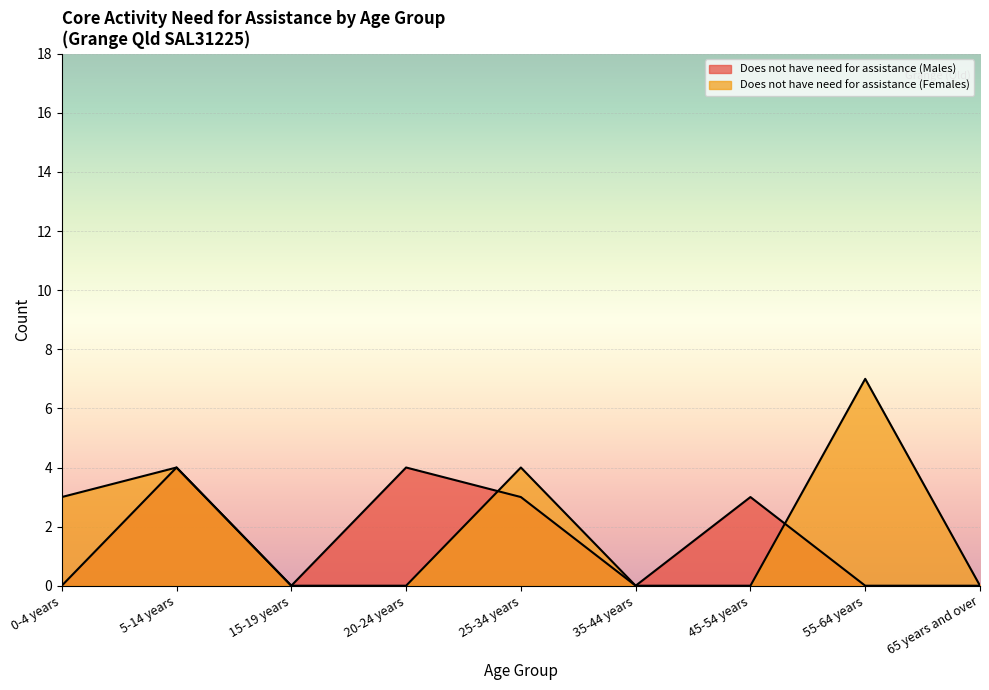

The value of Does not have need for assistance (Females) at 25-34 years is 4. True or false?

True